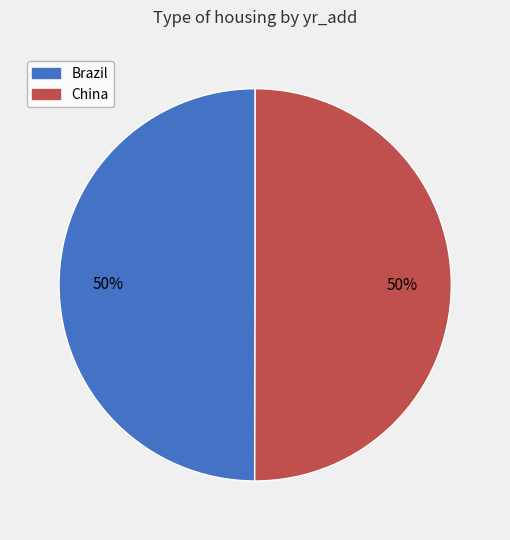

To the nearest percent, what percentage of the pie is Brazil?

50%